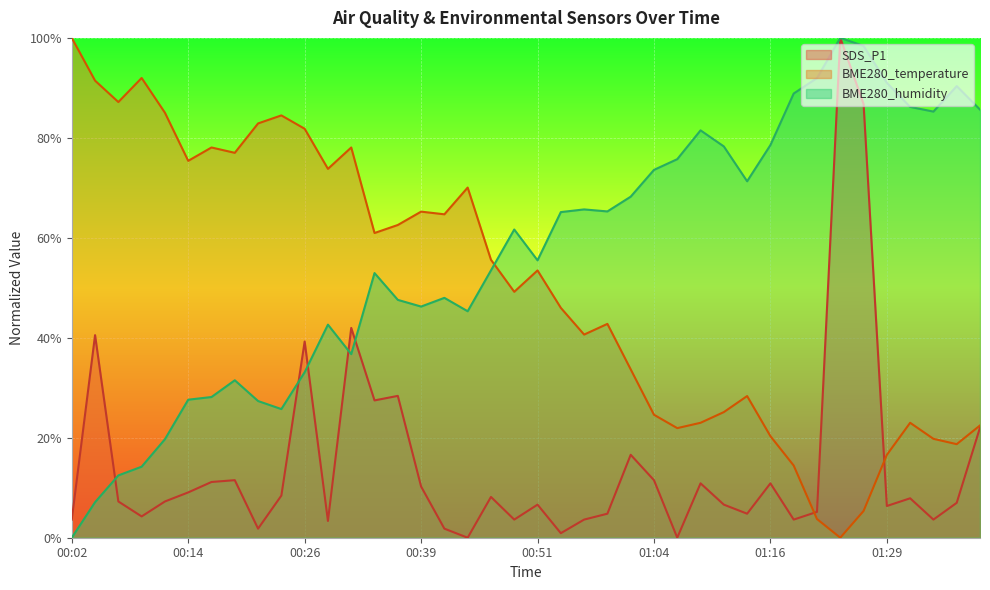

Is the value of BME280_temperature at 01:39 greater than the value of SDS_P1 at 00:02?

Yes